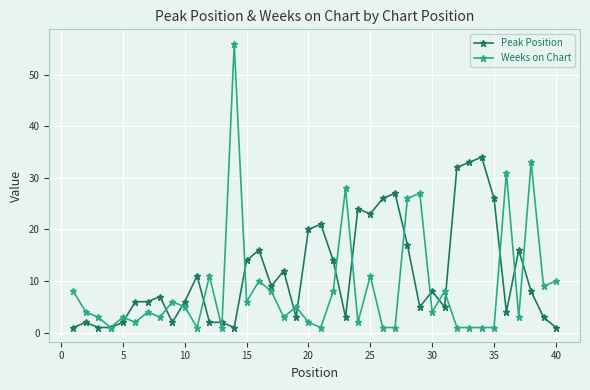

True or false: Peak Position has more than 1 interior local peaks.

True